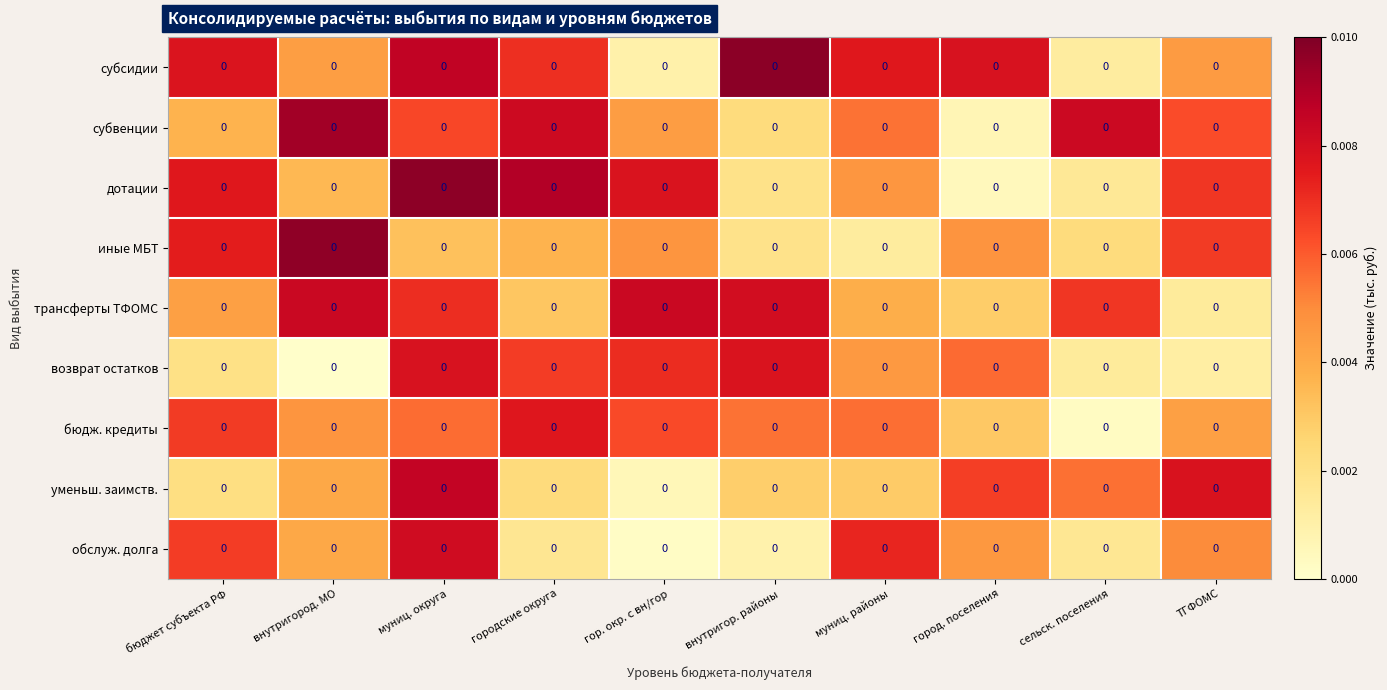

At which category is the sum across all series the highest?

муниц. округа